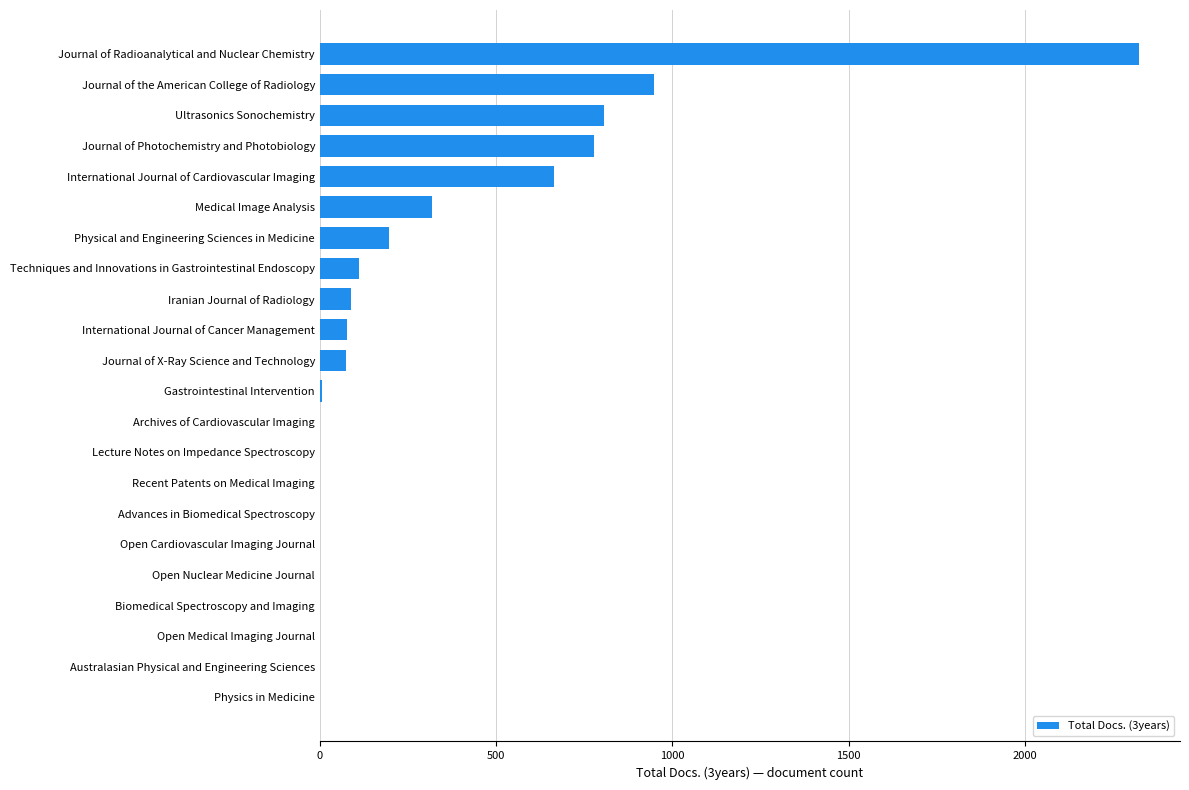

What is the change in value from Techniques and Innovations in Gastrointestinal Endoscopy to Open Nuclear Medicine Journal?

-111